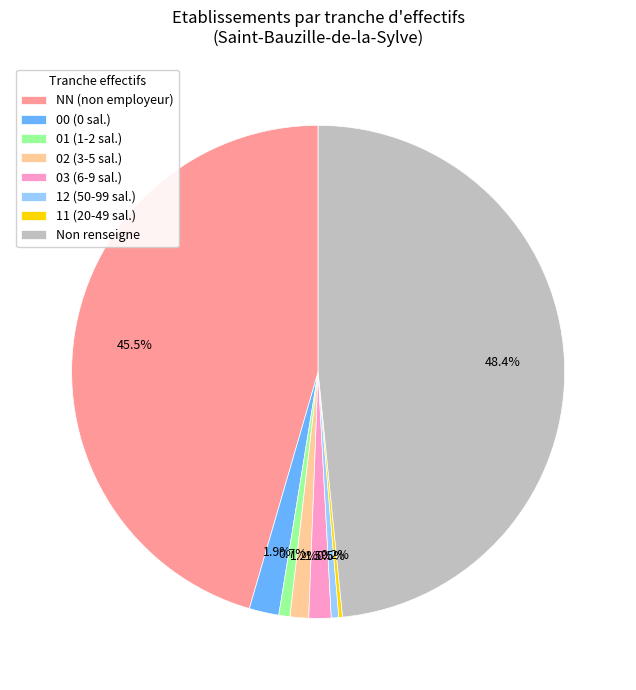

Between 12 (50-99 sal.) and NN (non employeur), which is larger?

NN (non employeur)